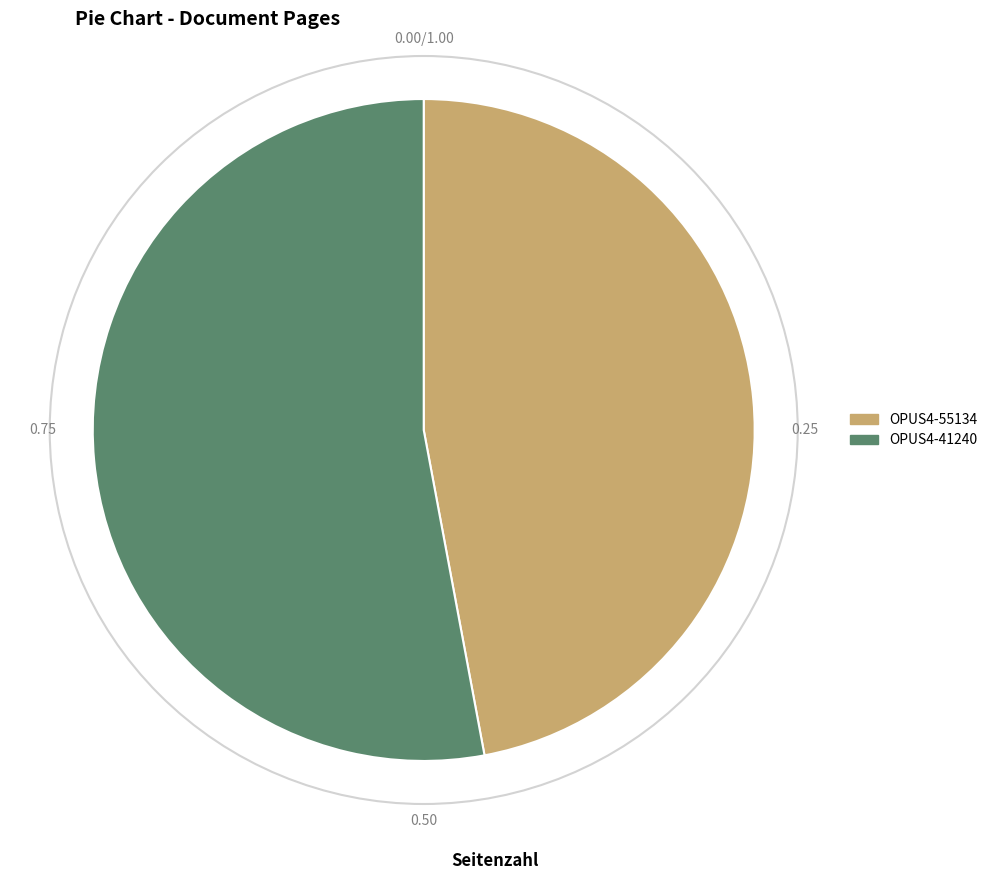

Does any single category account for the majority?

Yes